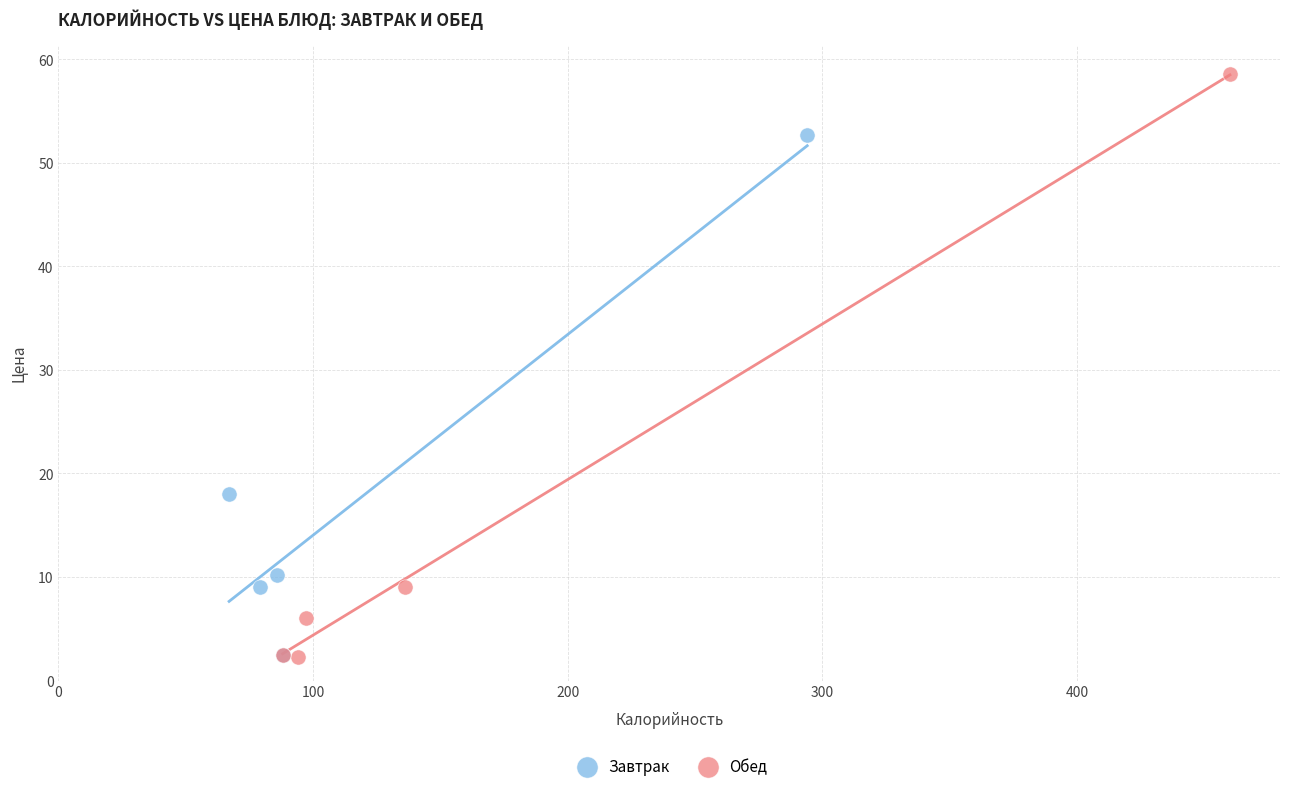

Which series has the widest spread of Y values?

Обед